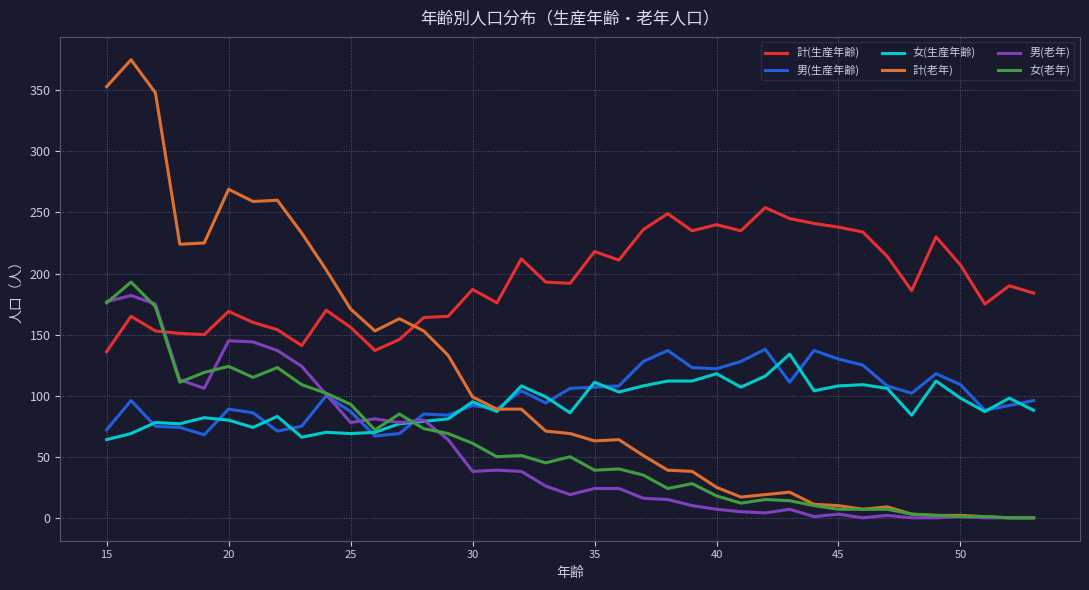

What is the sum of all 女(生産年齢) values?

3609